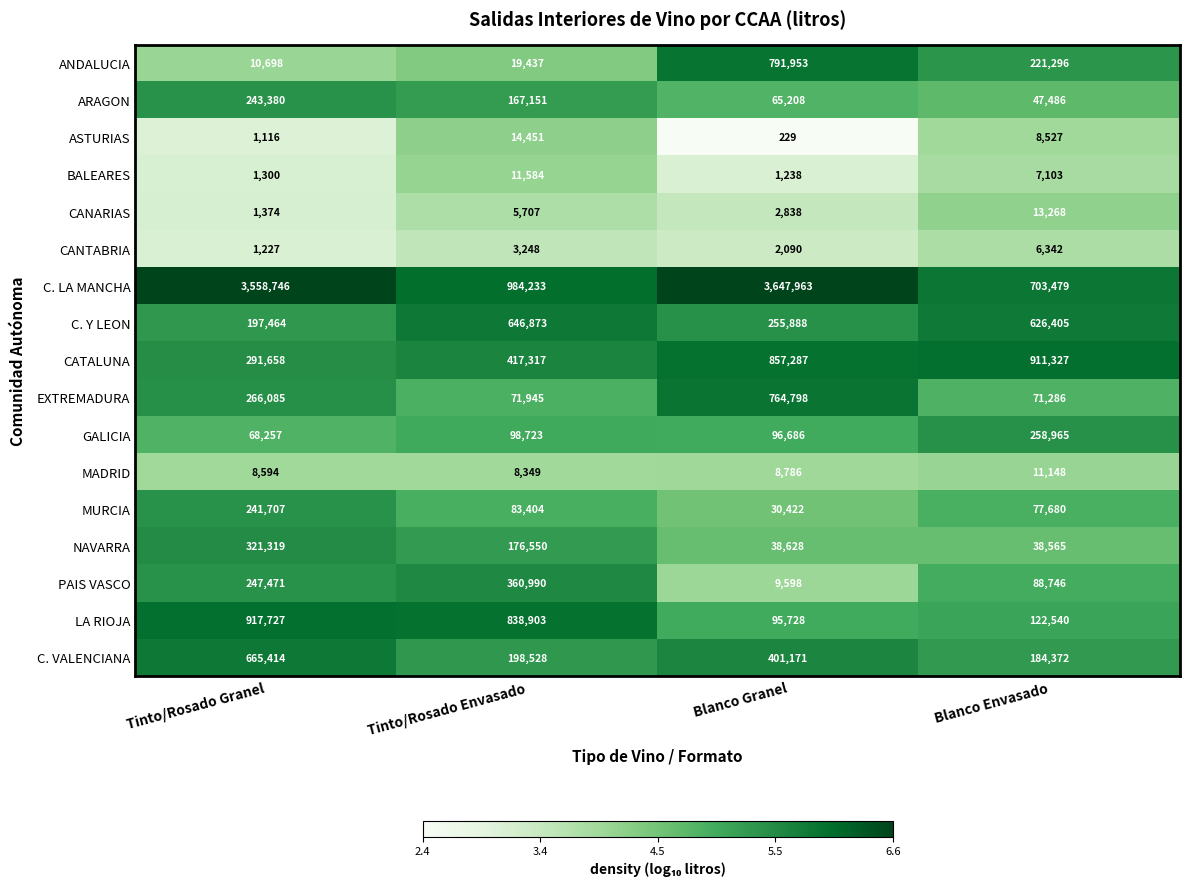

What is the spread (max minus min) of values at Blanco Granel?

3647734